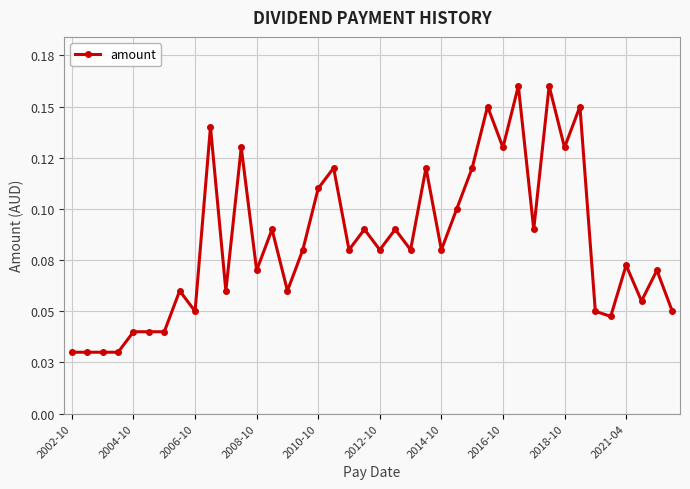

Is this an area chart (filled region under the line)?

No